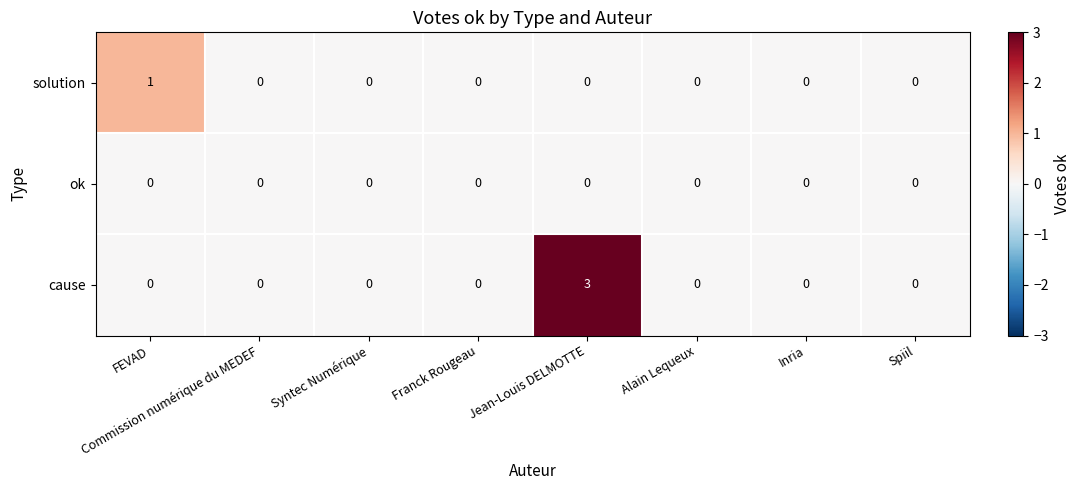

What is the sum of all cause values?

3